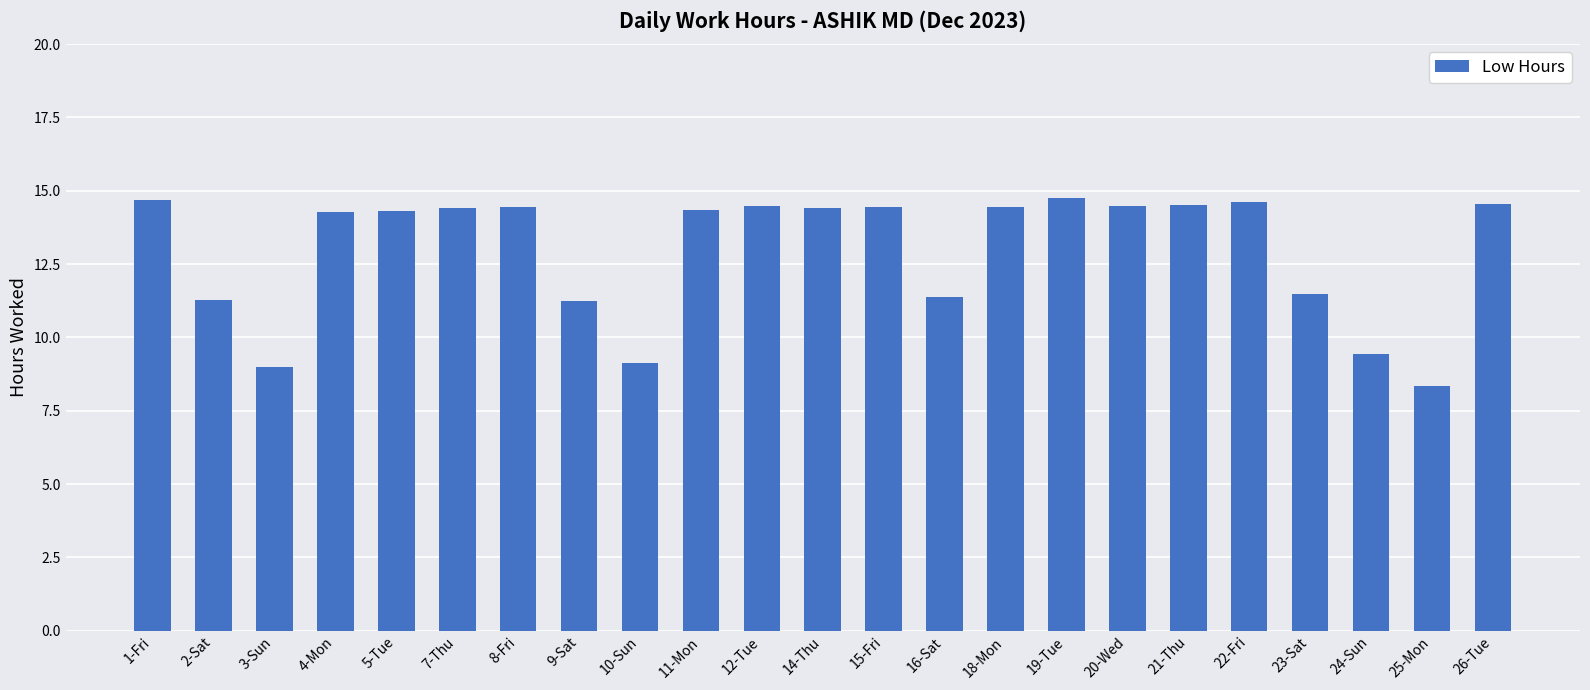

How many data points does each series have?

23